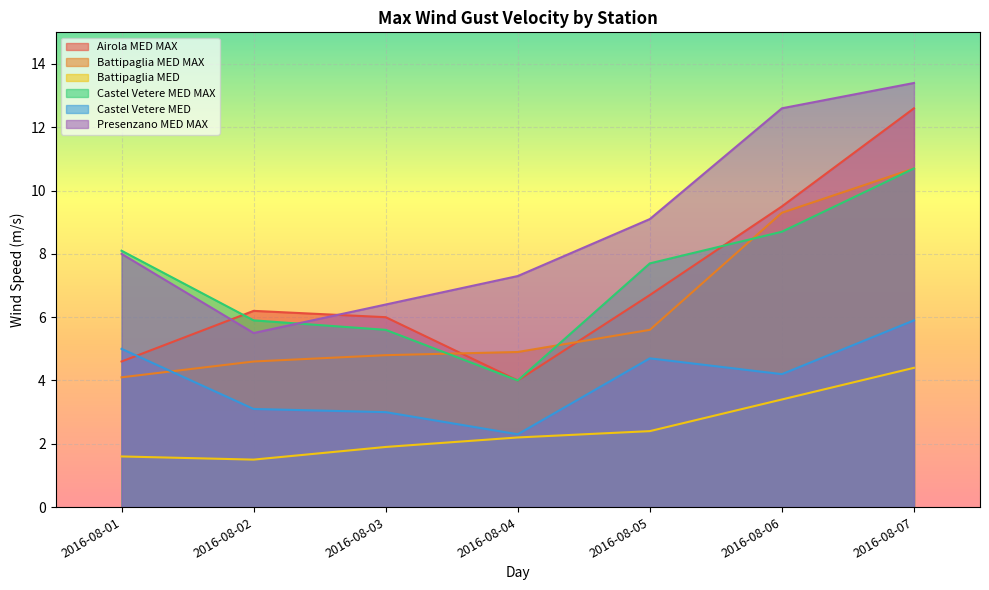

How many interior local valleys does the Presenzano MED MAX series have?

1